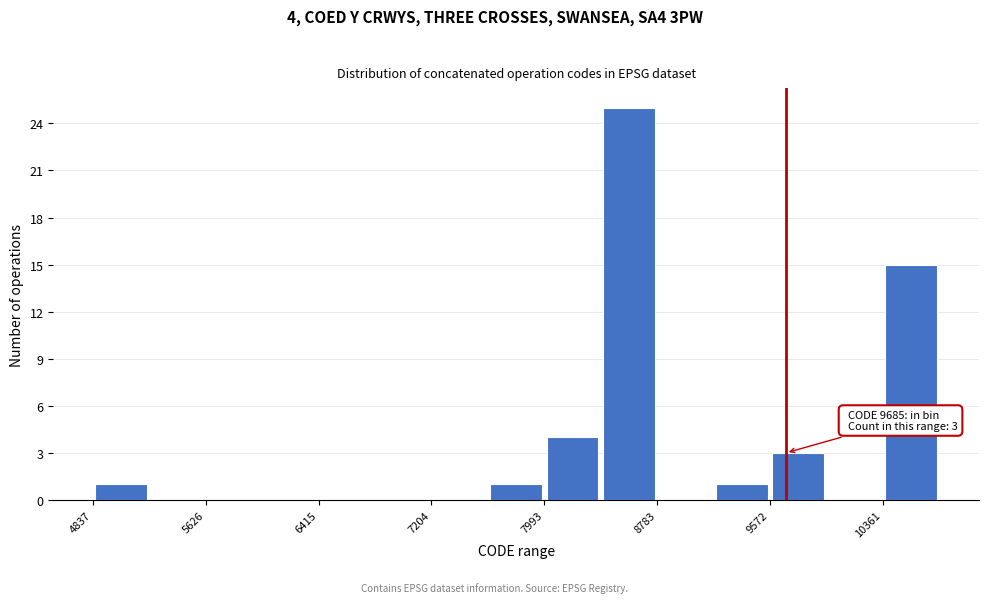

Around what value on the x-axis is the tallest bar? Give the approximate position of its centre, as read against the axis.

8600